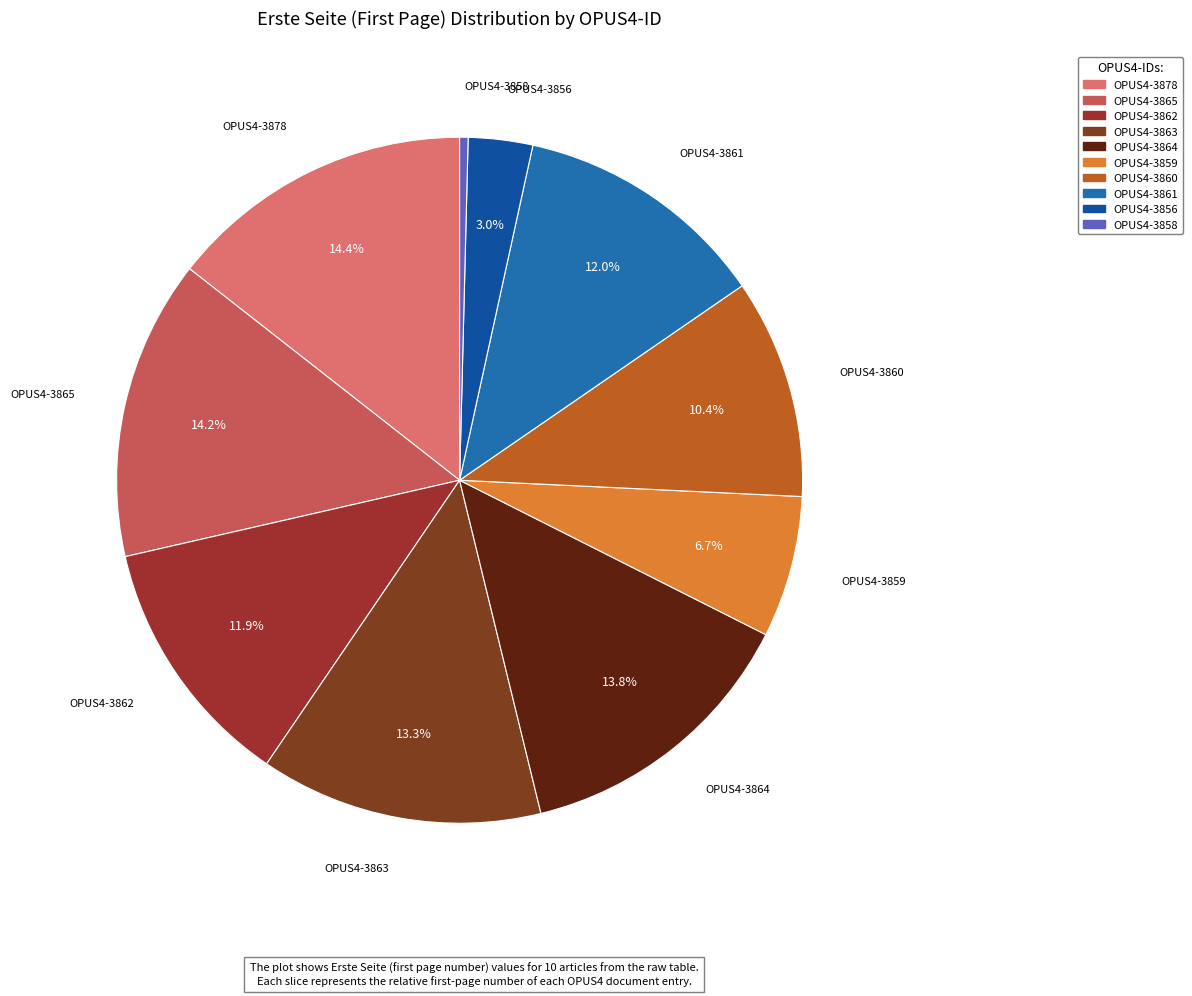

True or false: OPUS4-3860 accounts for 10% of the total.

True